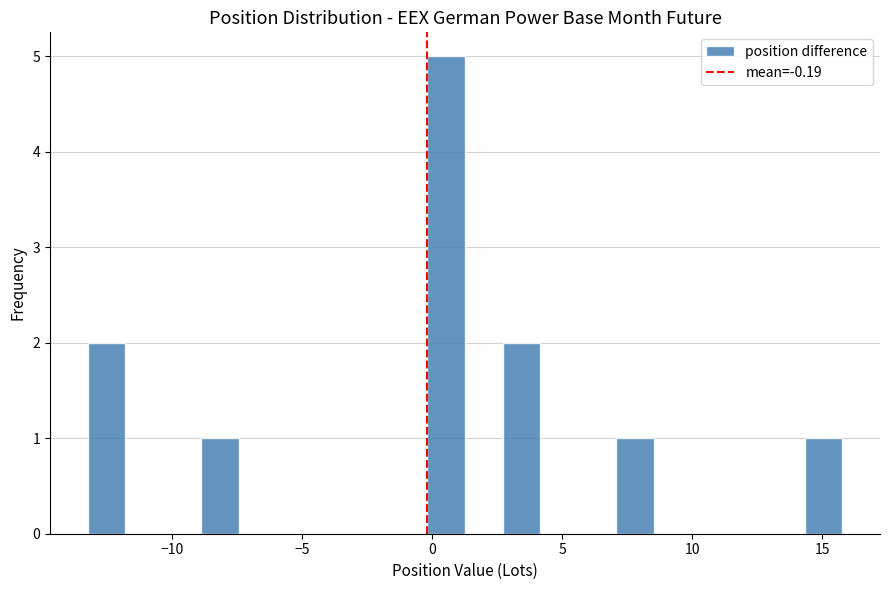

Read against the x-axis, roughly where is the centre of the tallest bar?

0.5